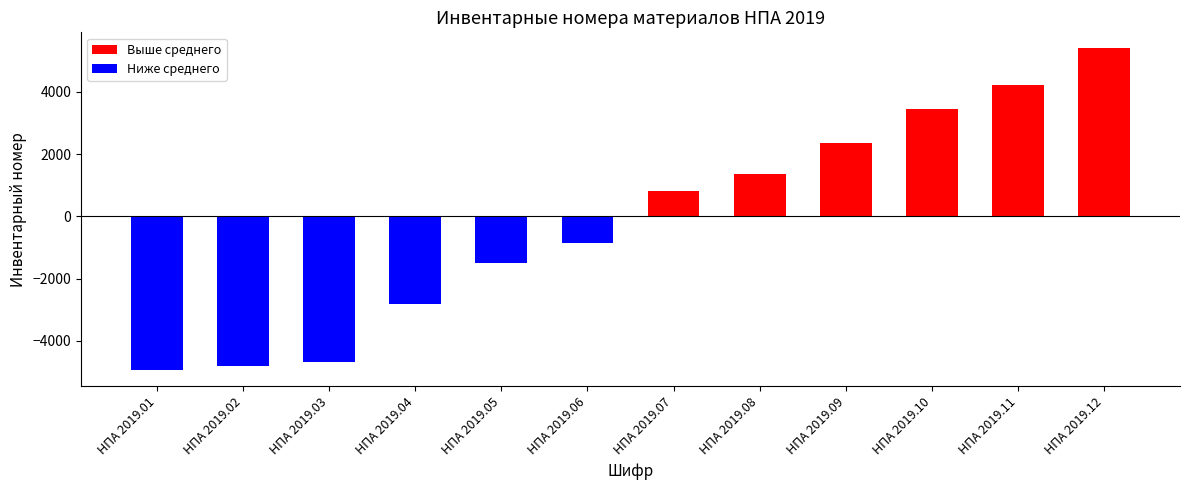

What is the difference between the maximum and second lowest values?

10198